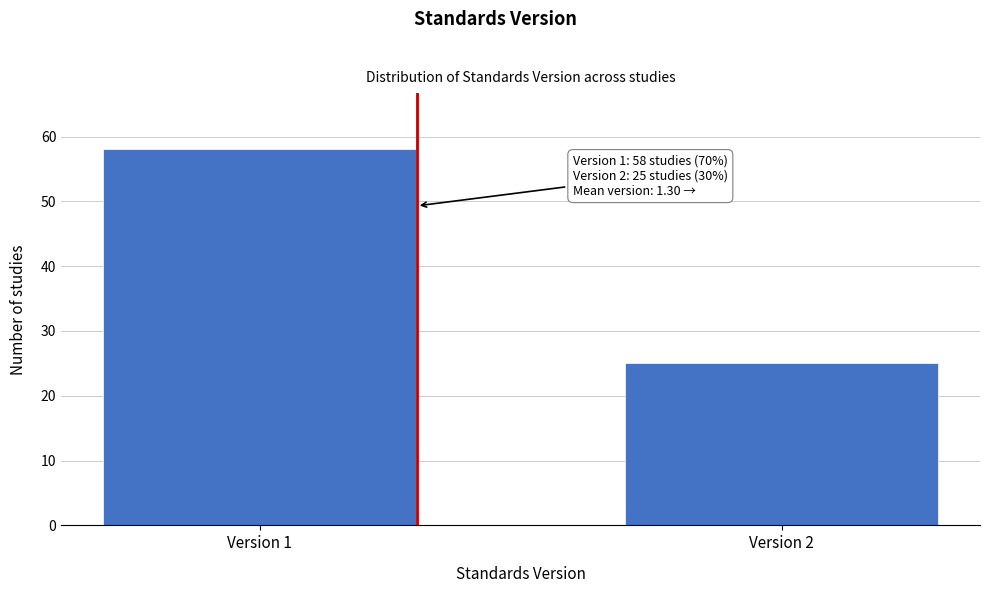

Reading left to right, transcribe all the data shown in this chart.

Version 1=58	Version 2=25